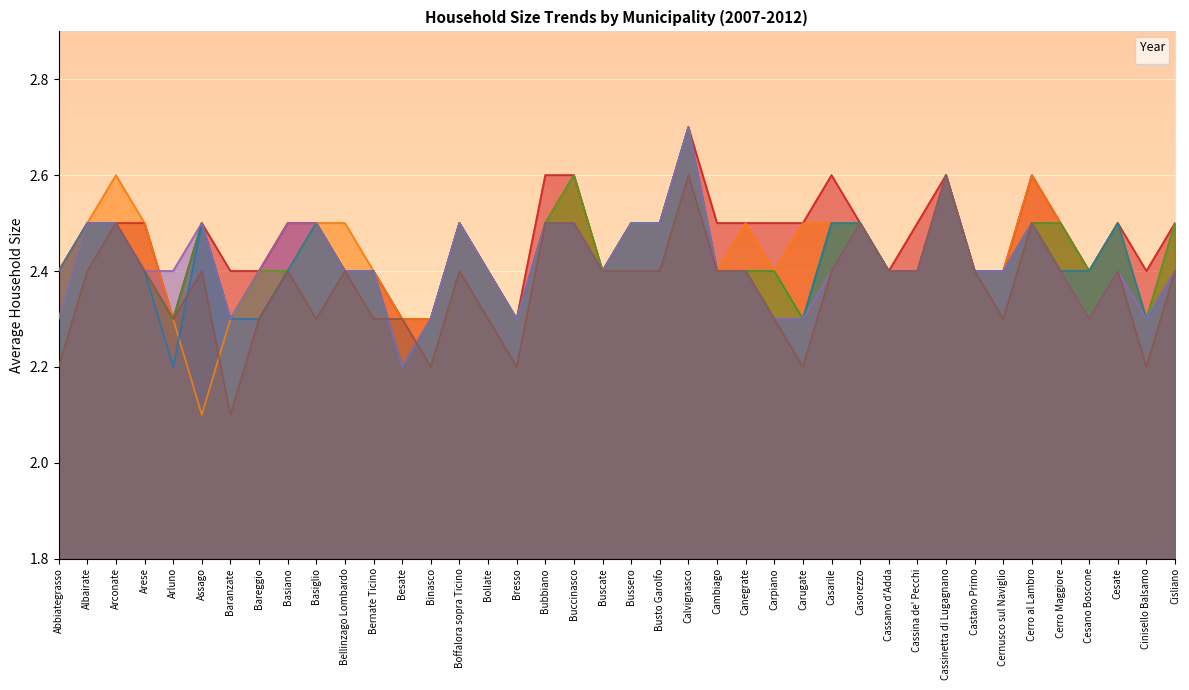

Is it true that _2011 equals 2.5 at Buccinasco?

True